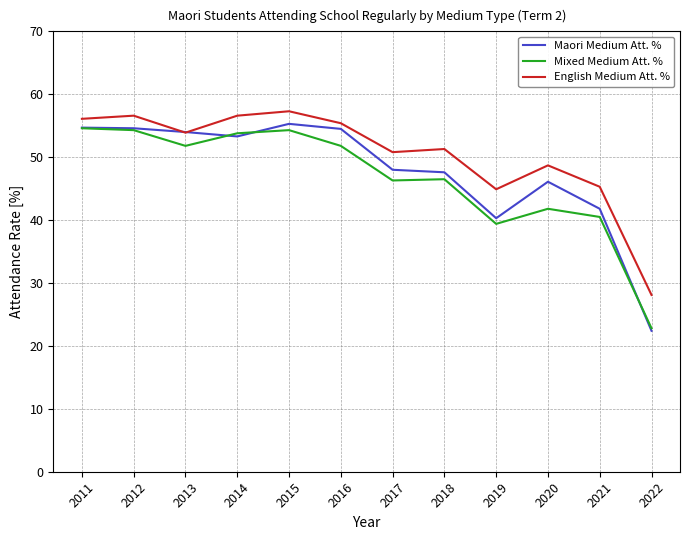

How many lines are shown in the chart?

3